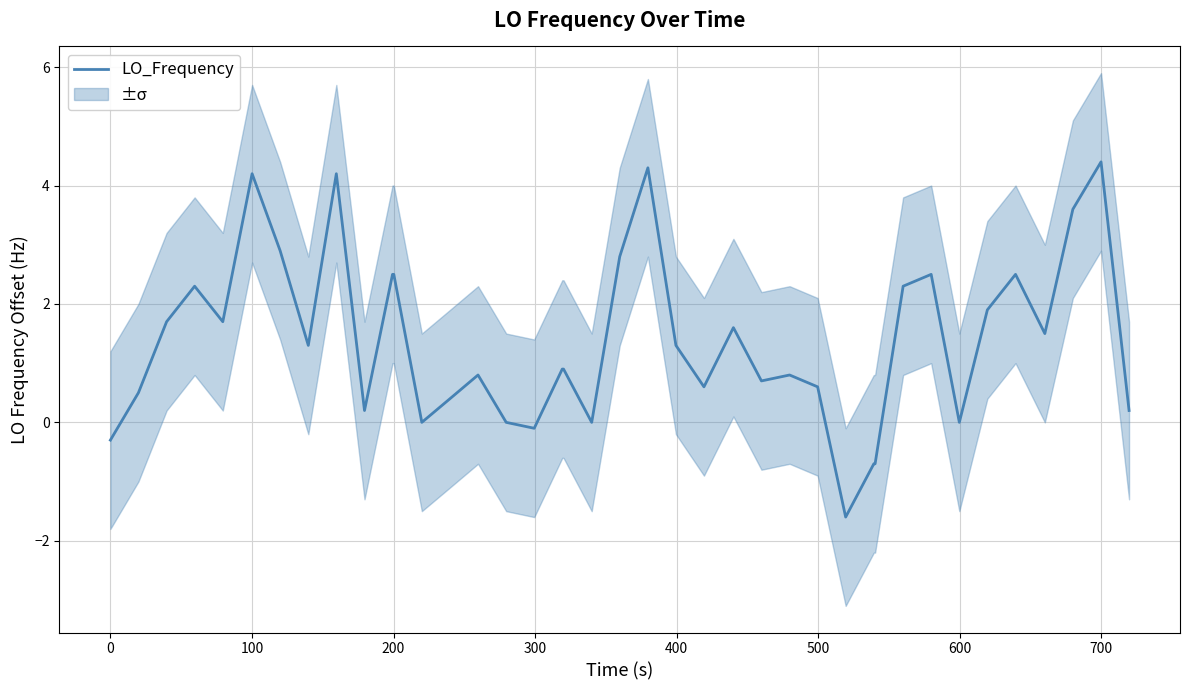

What is the average value?

1.4